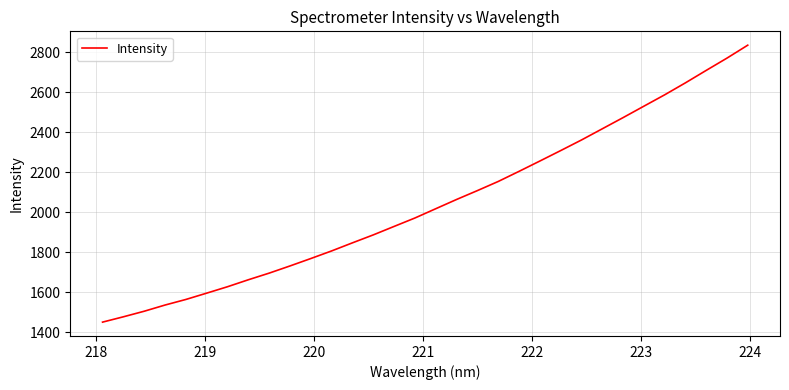

What is the greatest value displayed?

2834.9